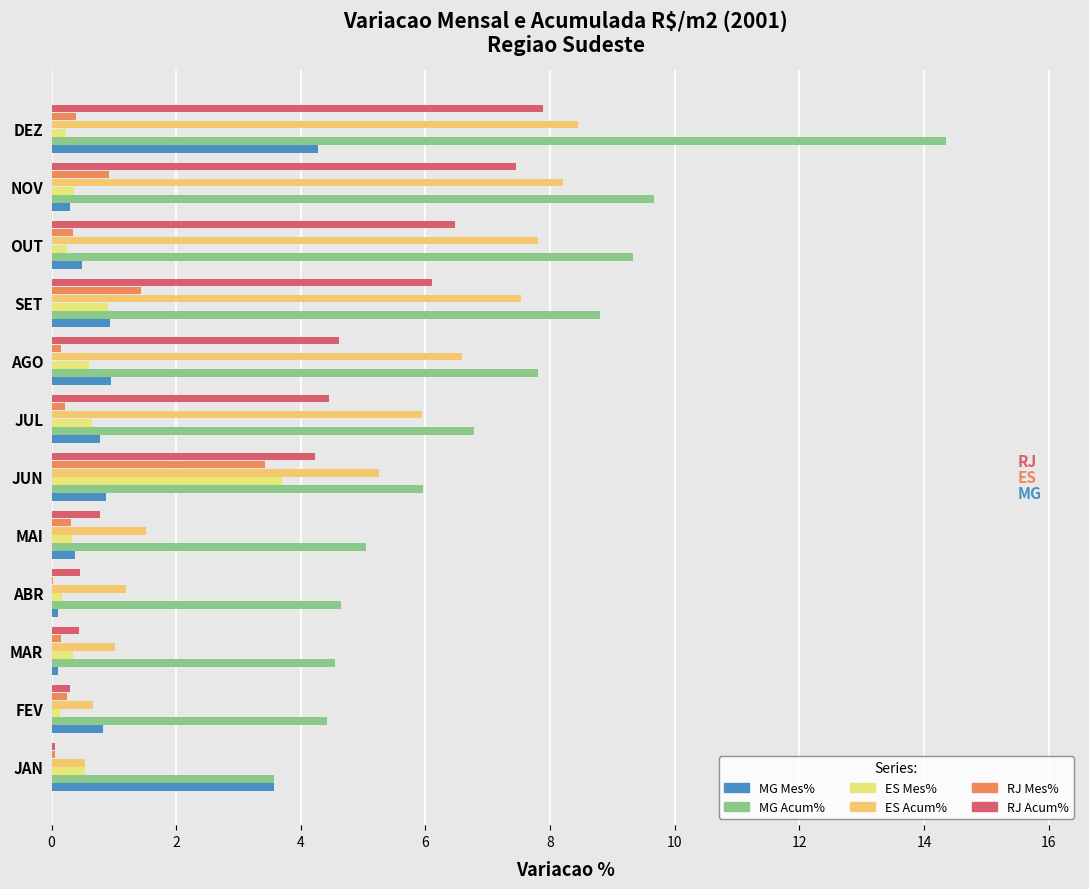

How many categories are shown in the chart?

12